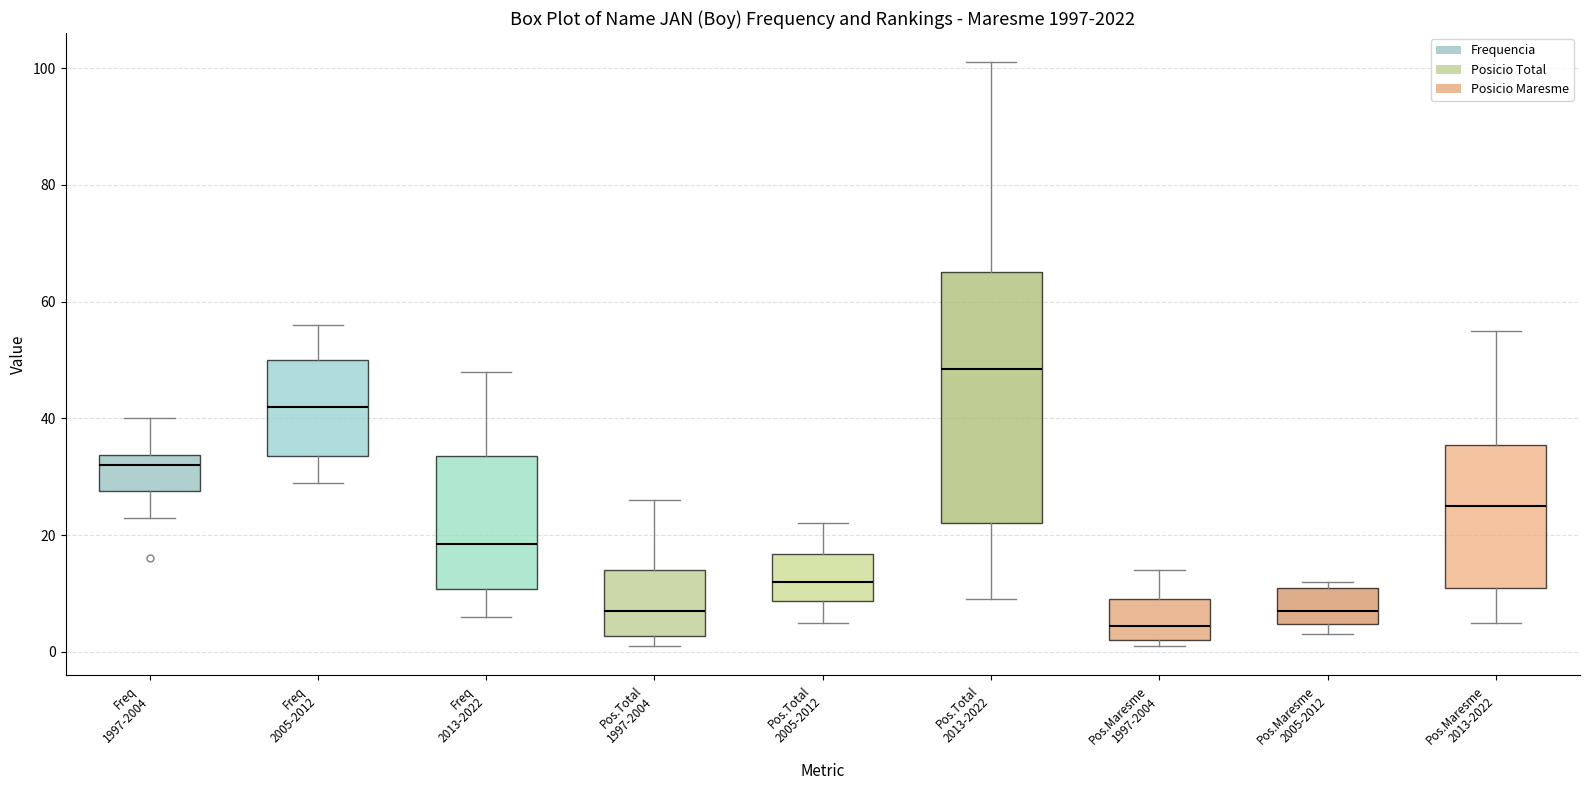

Which box has the lowest median line?

Pos.Maresme 1997-2004